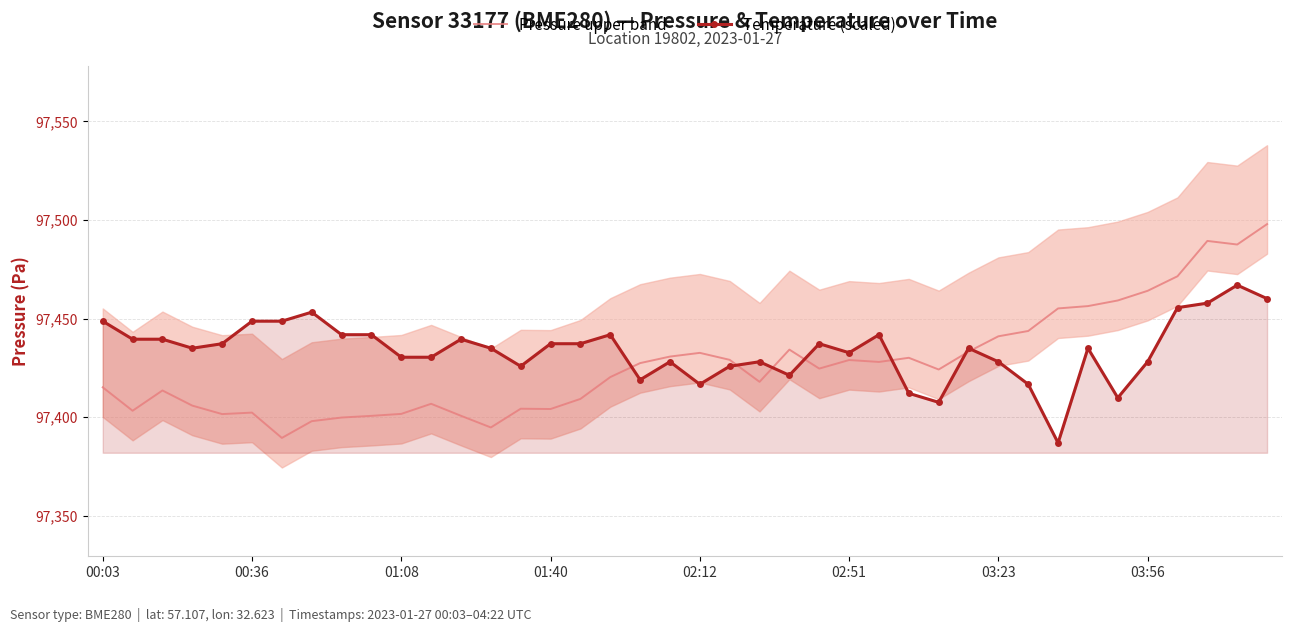

How many lines are shown in the chart?

2